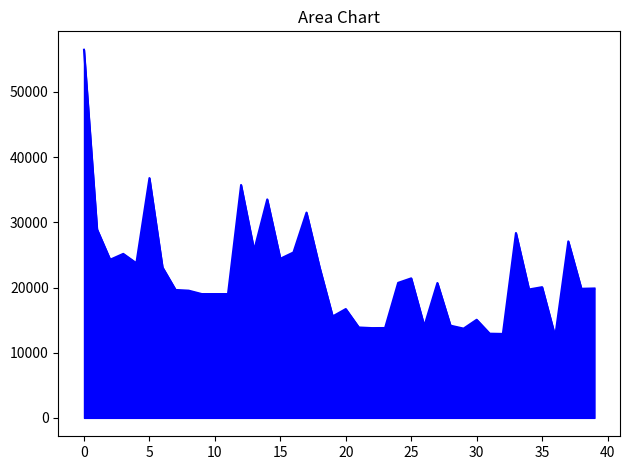

What is the difference between the maximum and minimum values?

43980